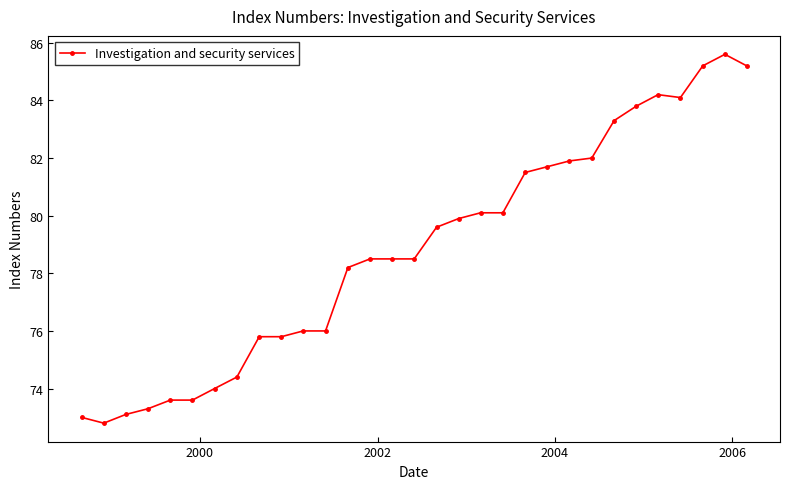

What is the minimum value shown in the chart?

72.8